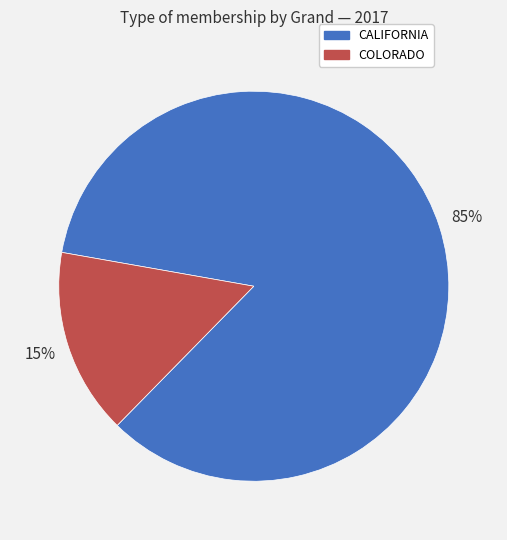

True or false: COLORADO accounts for 15% of the total.

True